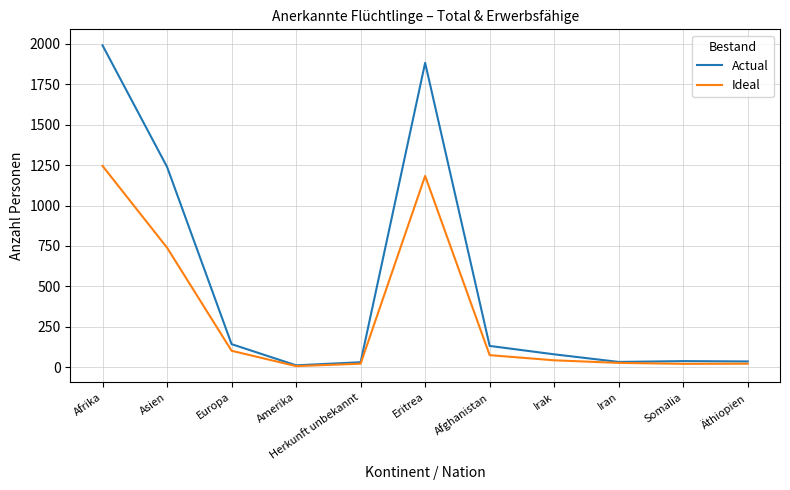

What is the difference between the maximum and minimum values in the Actual series?

1980